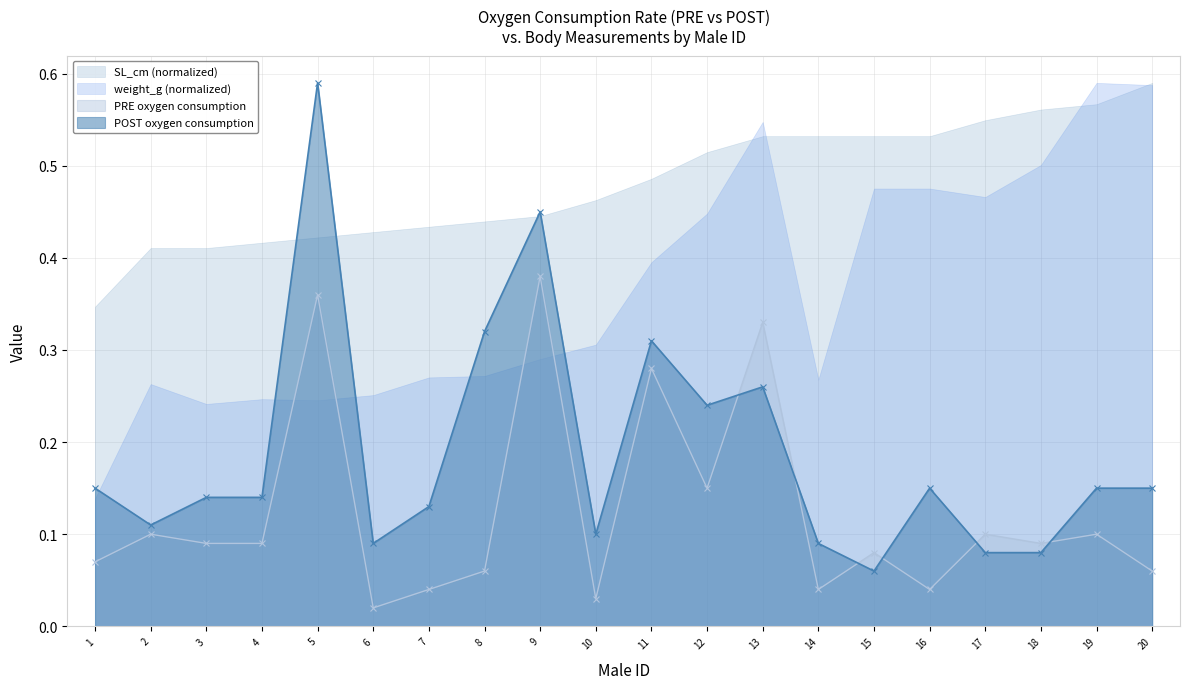

What is the average value of the PRE oxygen consumption series?

0.1